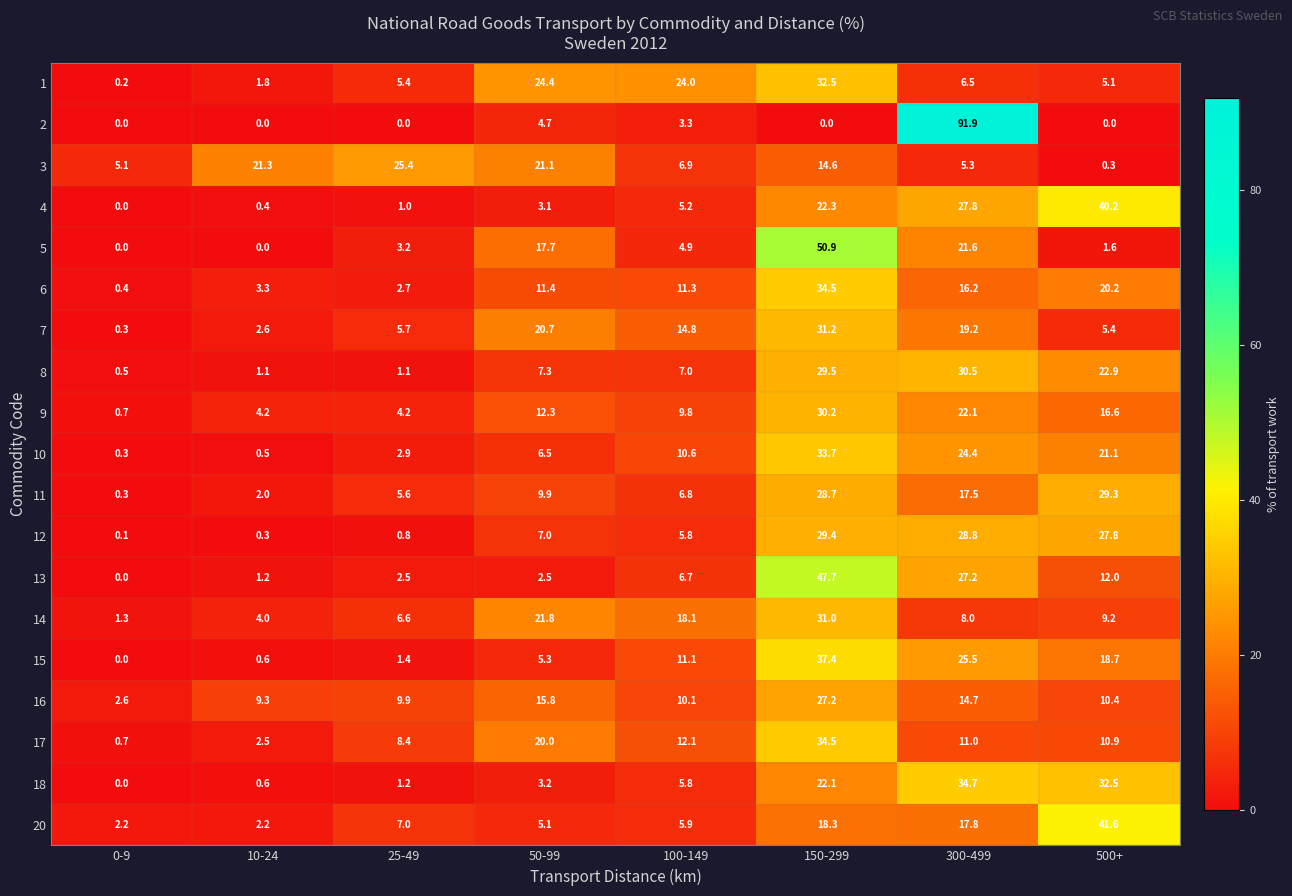

What is the maximum value for 6?

34.5